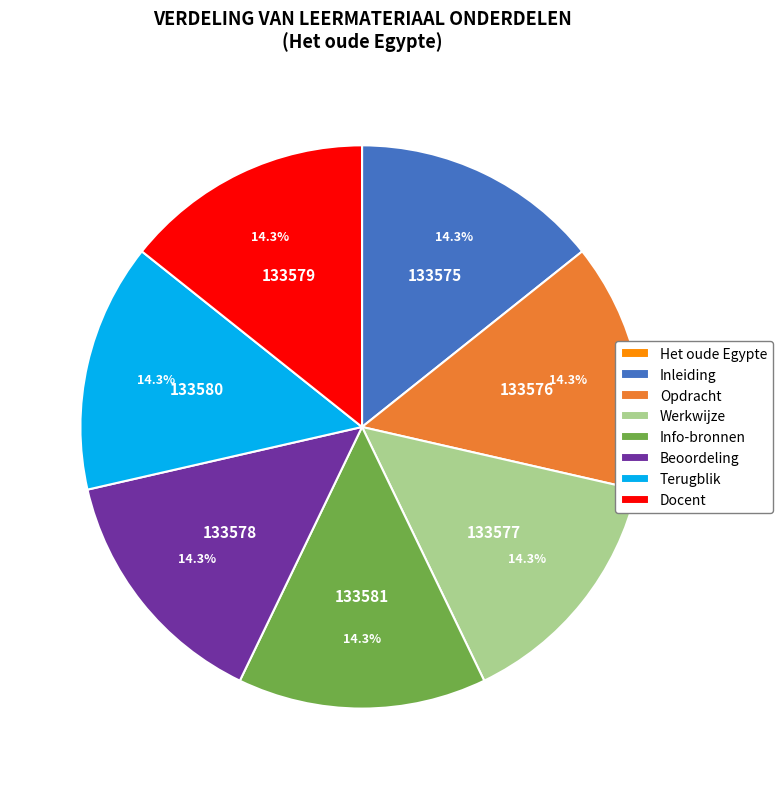

Is it true that Opdracht is 7% of the pie?

False